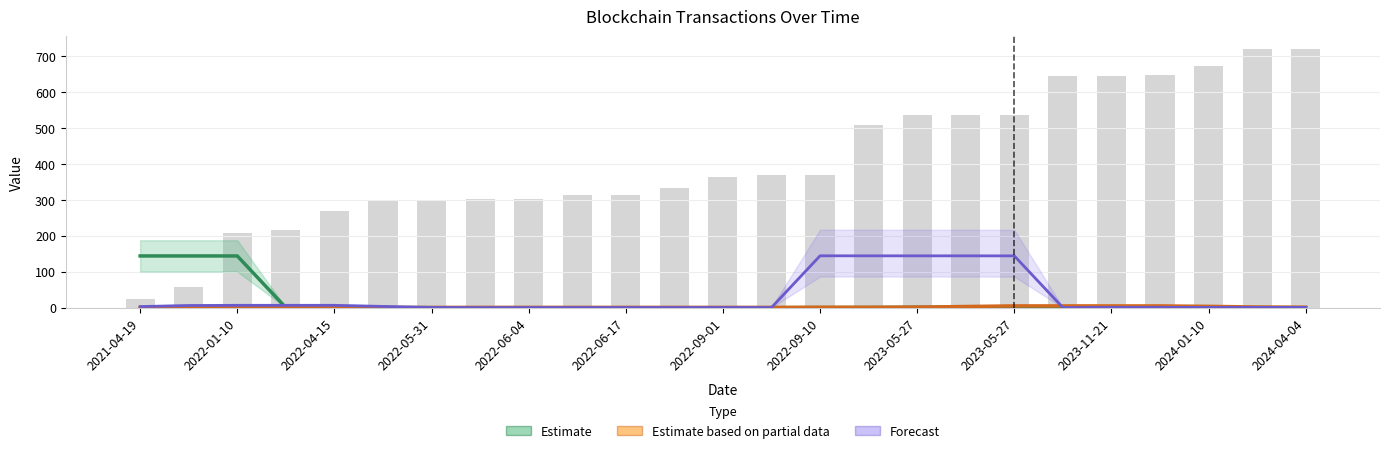

What is the highest value of the Estimate based on partial data series?

4.9